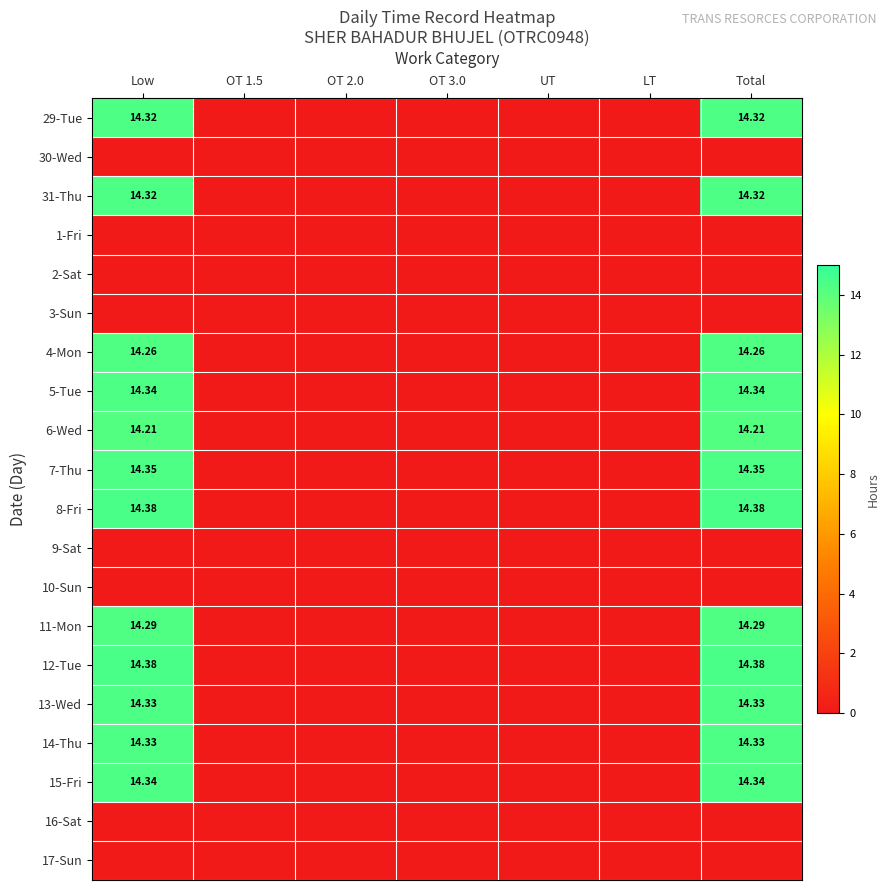

Rank the series by their maximum value, from lowest to highest.

30-Wed, 1-Fri, 2-Sat, 3-Sun, 9-Sat, 10-Sun, 16-Sat, 17-Sun, 6-Wed, 4-Mon, 11-Mon, 29-Tue, 31-Thu, 13-Wed, 14-Thu, 5-Tue, 15-Fri, 7-Thu, 8-Fri, 12-Tue